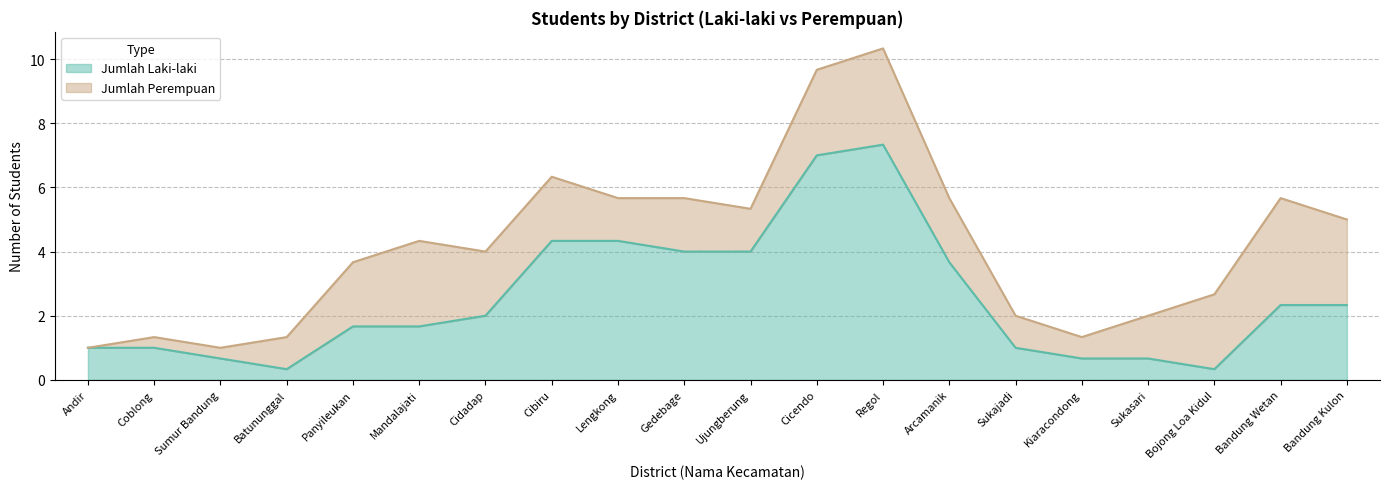

Is it true that Jumlah Perempuan equals 2 at Arcamanik?

True